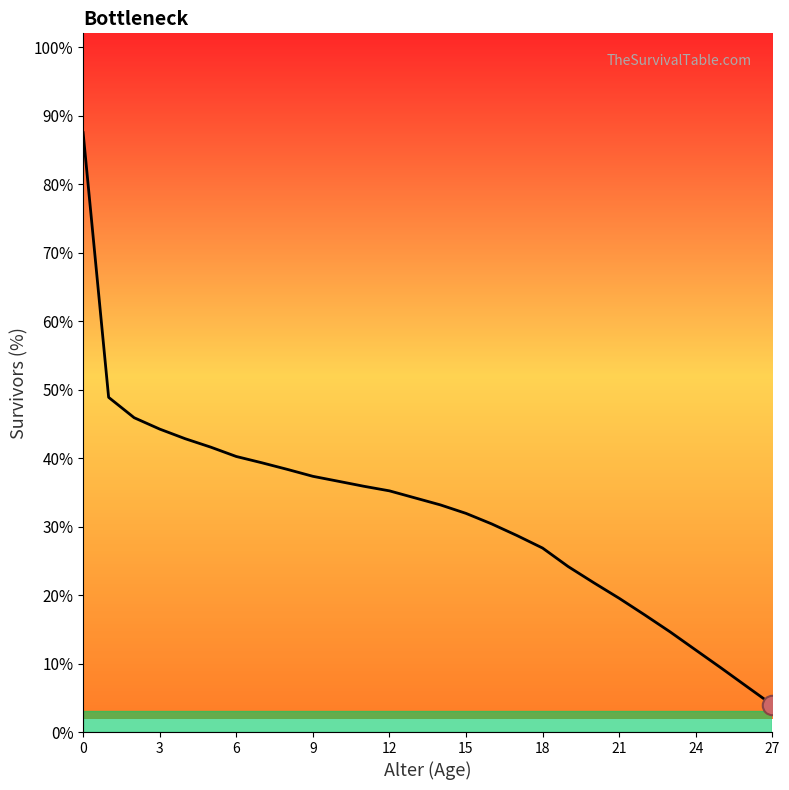

What is the maximum value shown in the chart?

87.5